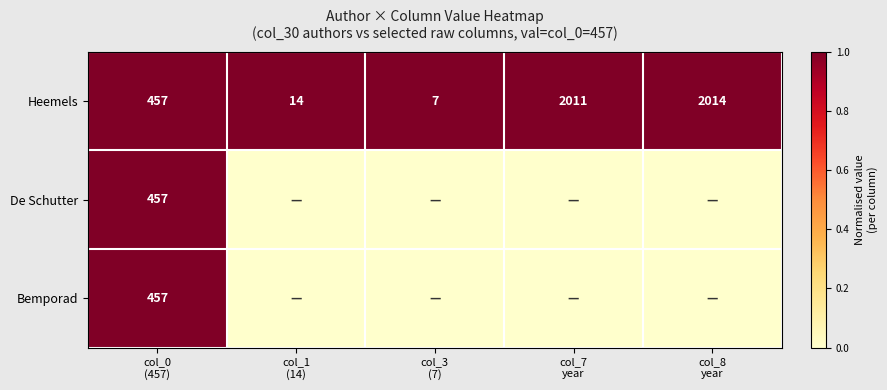

What is the sum of all Heemels values?

4503